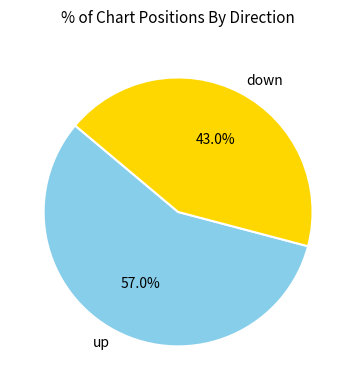

To the nearest percent, what portion does up represent?

57%